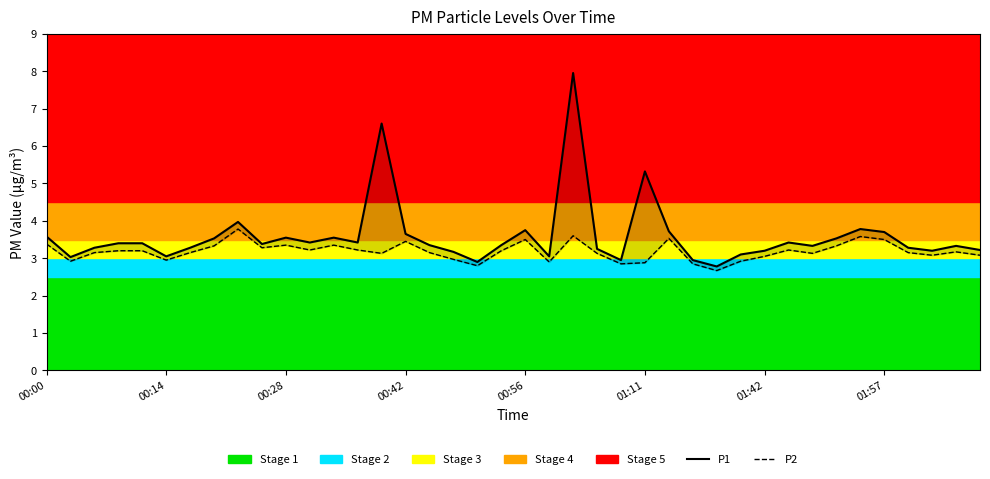

At 00:14, list the series in order from largest to smallest.

P1, P2